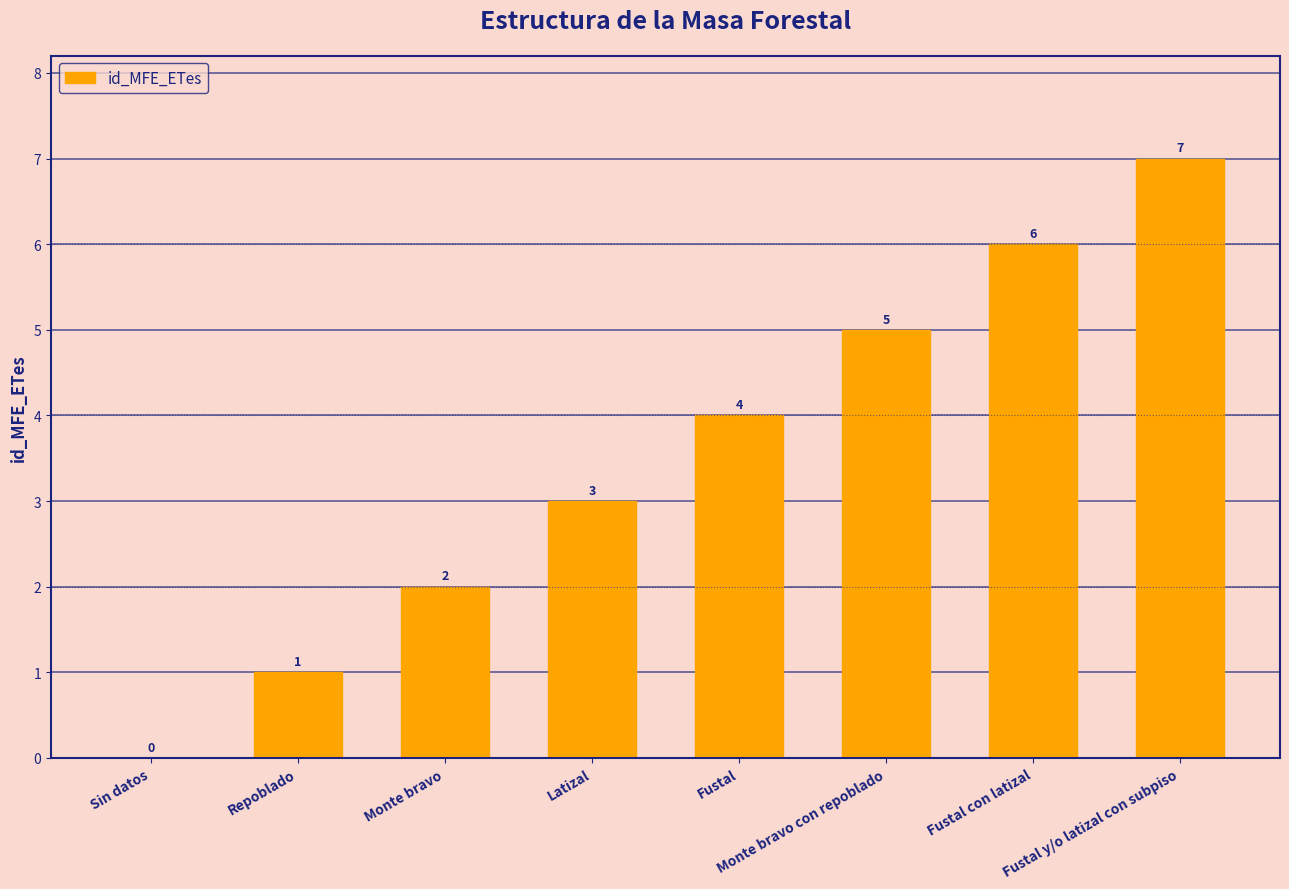

How many positive values are there?

7